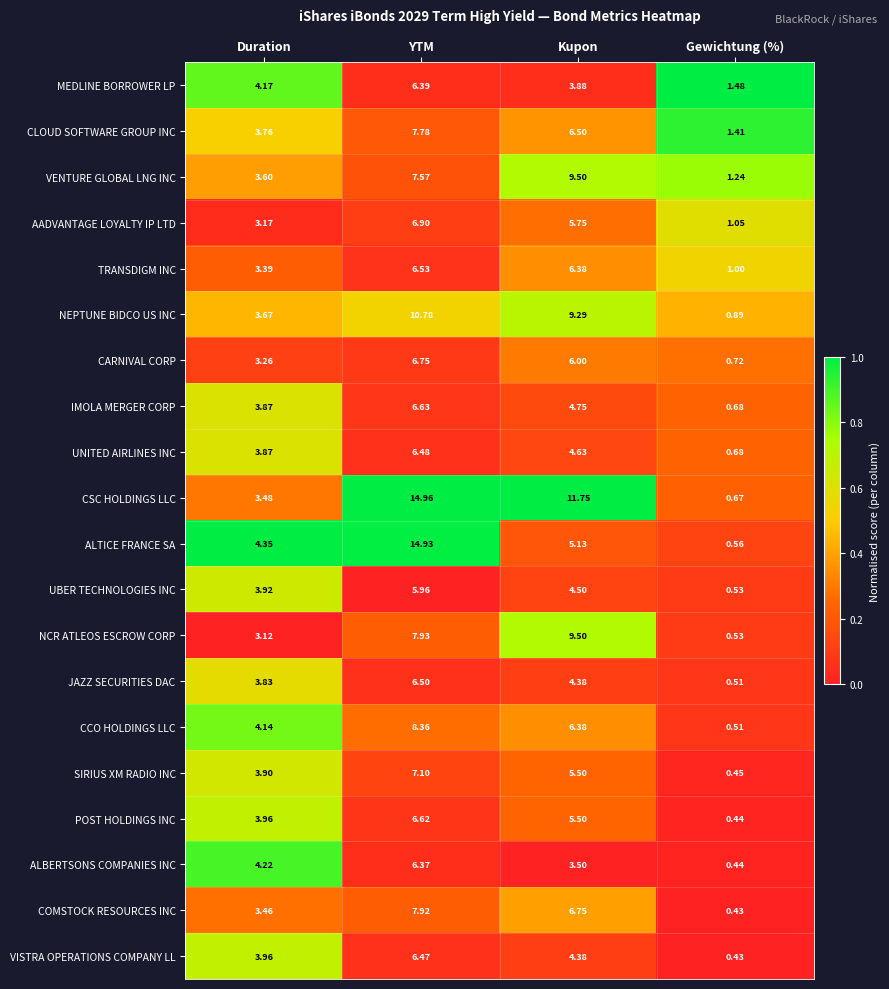

At which label does COMSTOCK RESOURCES INC first exceed 6?

YTM